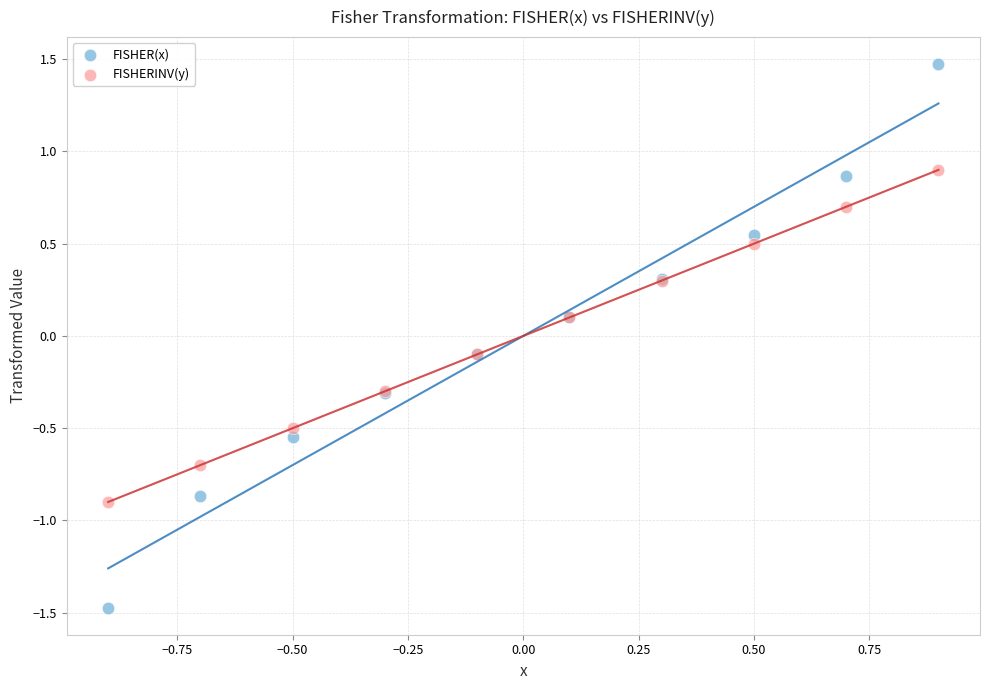

Which series has the widest spread of Y values?

FISHER(x)